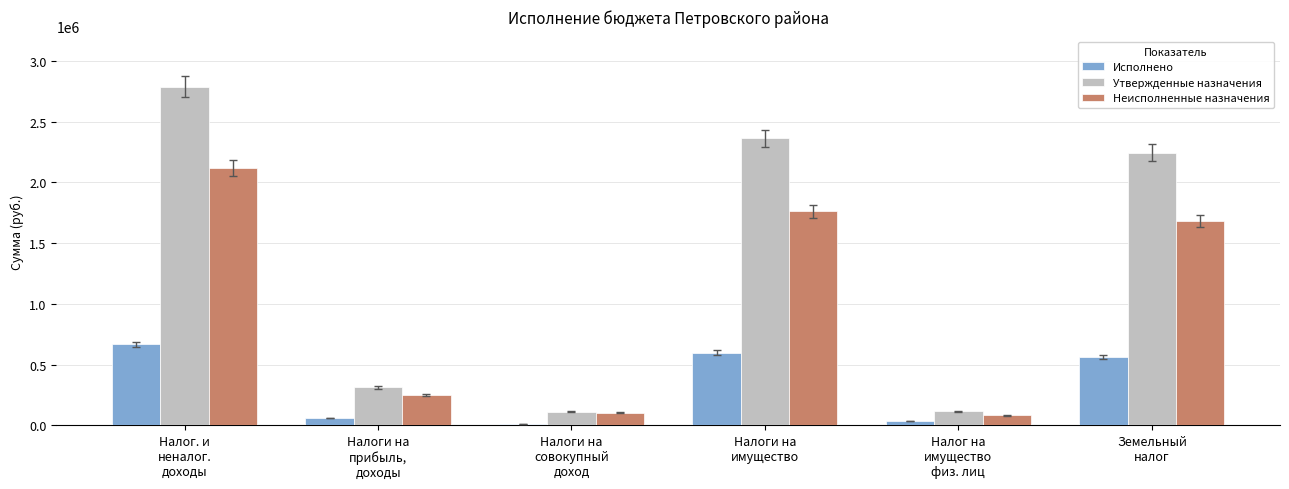

Which series has the largest total across all categories?

Утвержденные назначения